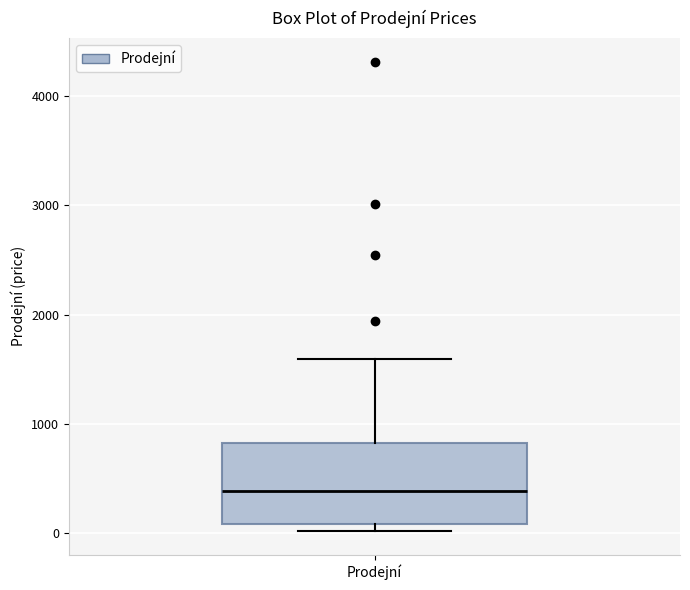

Where does the upper whisker of the box for Prodejní end on the y-axis? The values are not printed on the chart, so give them approximately, as read against the axis.

1600